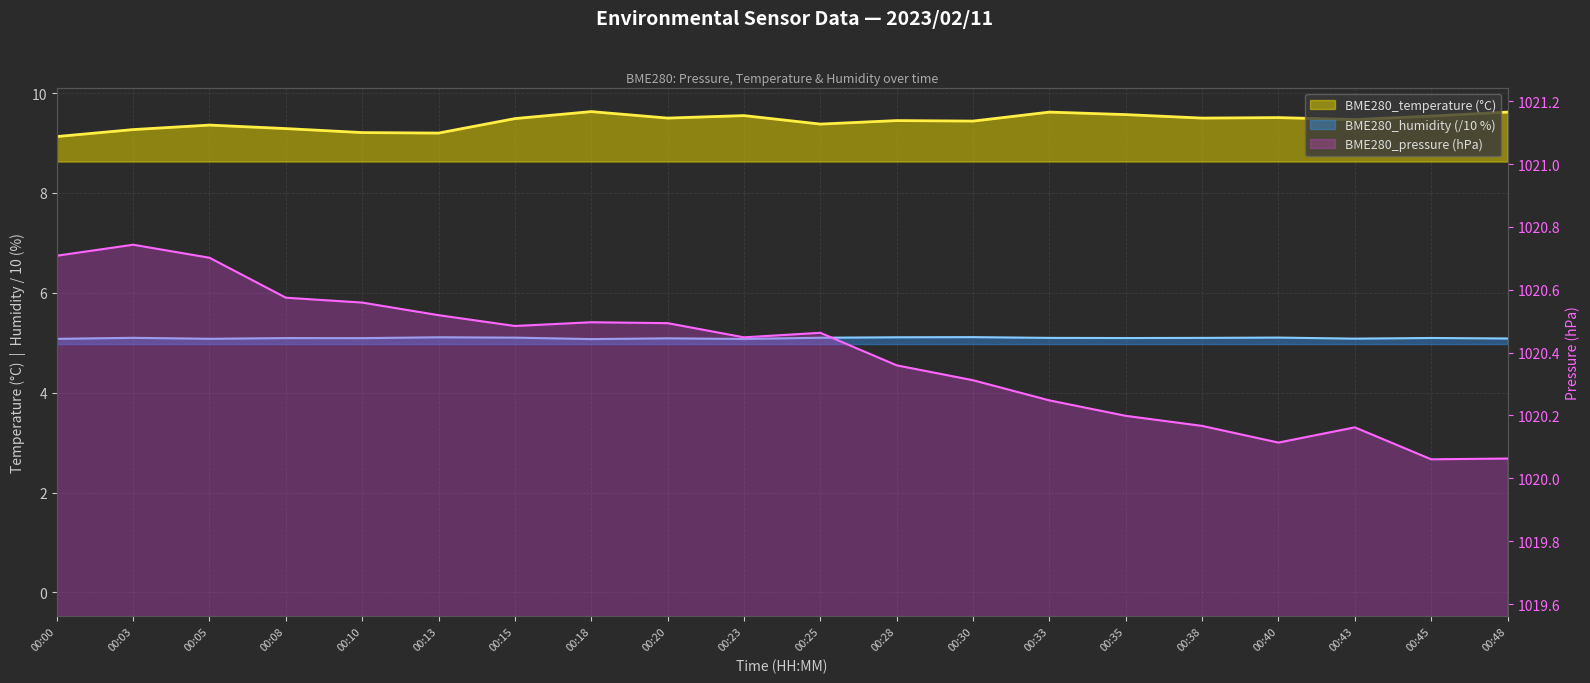

Which series has the largest total across all categories?

BME280_pressure